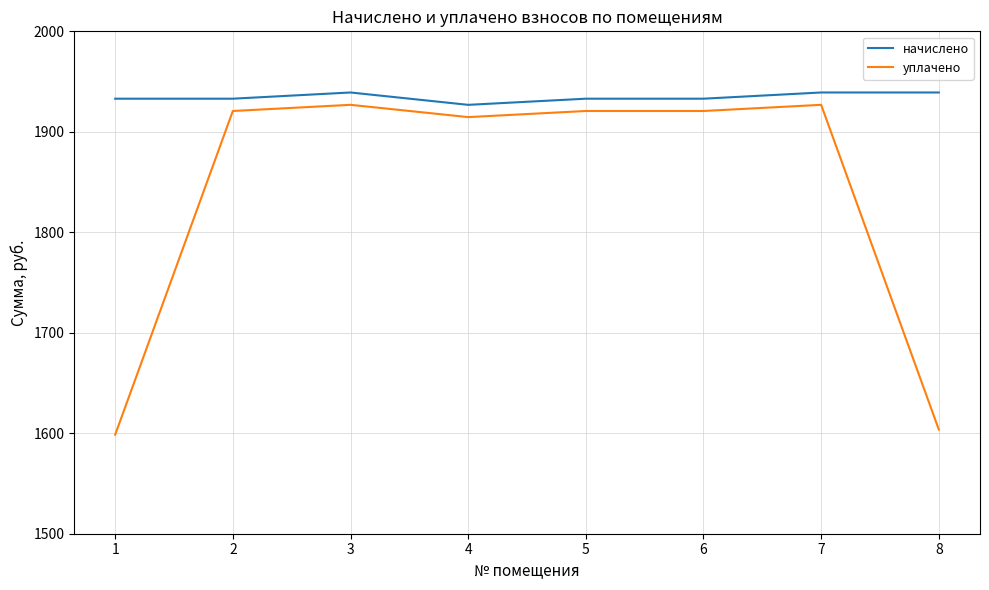

What is the difference between the second highest and minimum values in the уплачено series?

328.3